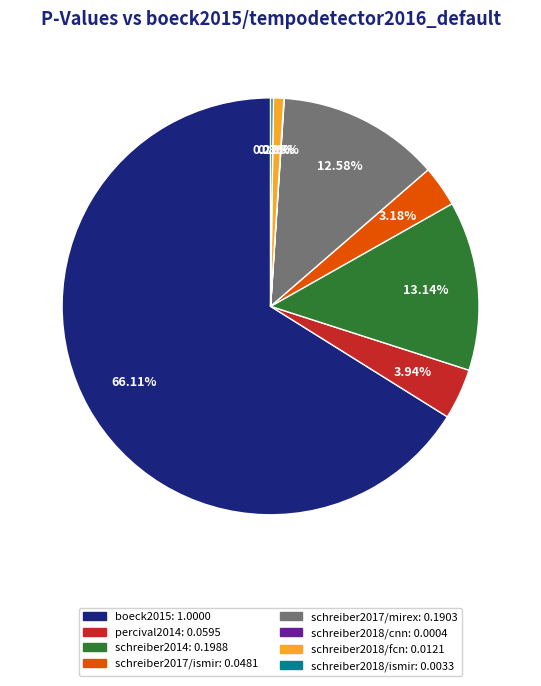

Is there a majority slice in this chart?

Yes